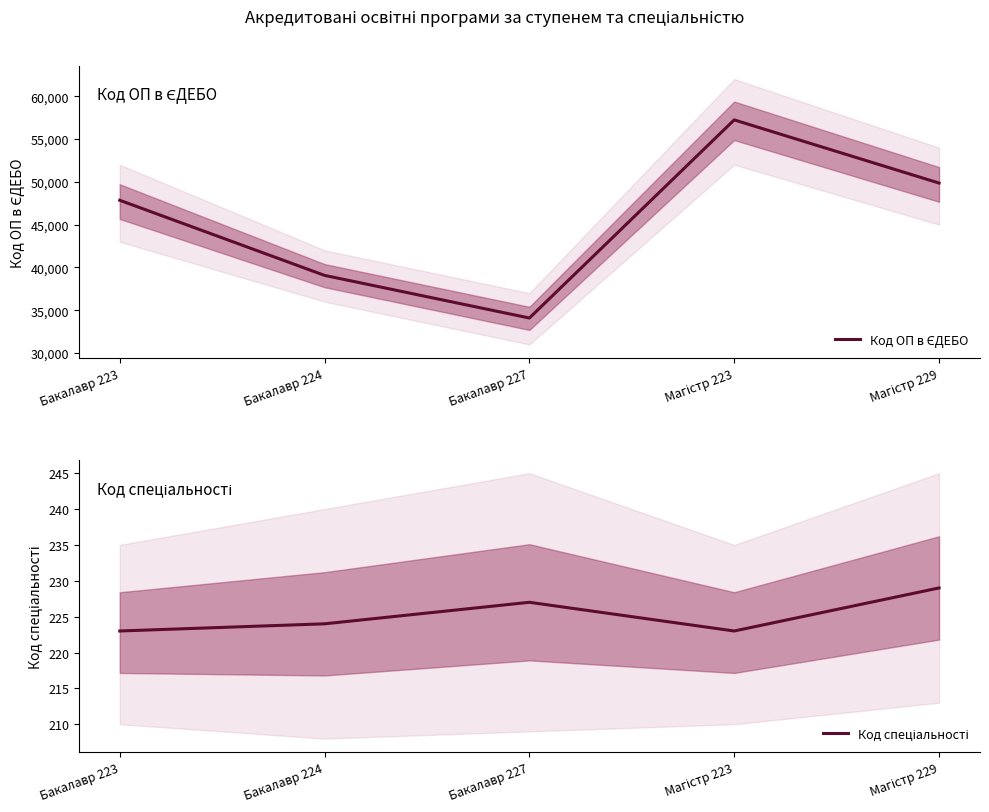

True or false: Код ОП в ЄДЕБО and Код спеціальності cross at least once.

False